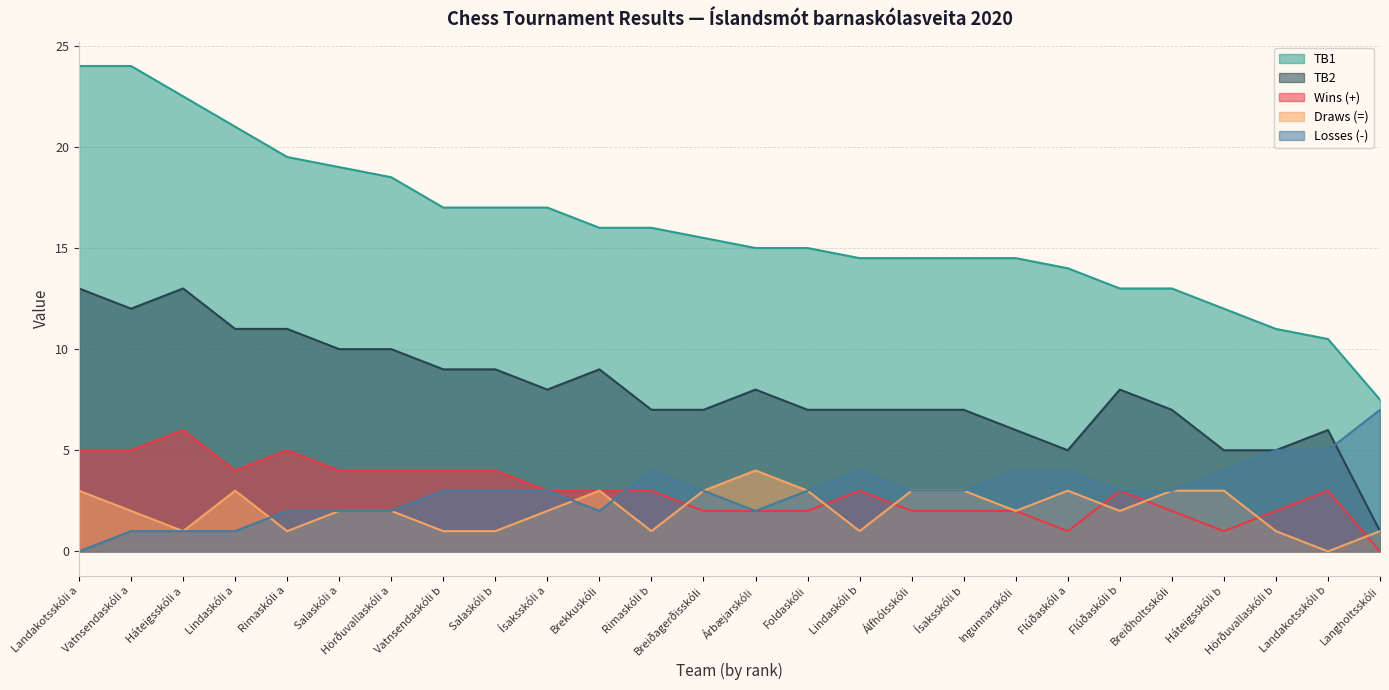

Reading right to left, what are all the values shown in this chart?

Wins (+): 0.0	3.0	2.0	1.0	2.0	3.0	1.0	2.0	2.0	2.0	3.0	2.0	2.0	2.0	3.0	3.0	3.0	4.0	4.0	4.0	4.0	5.0	4.0	6.0	5.0	5.0
Draws (=): 1.0	0.0	1.0	3.0	3.0	2.0	3.0	2.0	3.0	3.0	1.0	3.0	4.0	3.0	1.0	3.0	2.0	1.0	1.0	2.0	2.0	1.0	3.0	1.0	2.0	3.0
Losses (-): 7.0	5.0	5.0	4.0	3.0	3.0	4.0	4.0	3.0	3.0	4.0	3.0	2.0	3.0	4.0	2.0	3.0	3.0	3.0	2.0	2.0	2.0	1.0	1.0	1.0	0.0
TB1: 7.5	10.5	11.0	12.0	13.0	13.0	14.0	14.5	14.5	14.5	14.5	15.0	15.0	15.5	16.0	16.0	17.0	17.0	17.0	18.5	19.0	19.5	21.0	22.5	24.0	24.0
TB2: 1.0	6.0	5.0	5.0	7.0	8.0	5.0	6.0	7.0	7.0	7.0	7.0	8.0	7.0	7.0	9.0	8.0	9.0	9.0	10.0	10.0	11.0	11.0	13.0	12.0	13.0